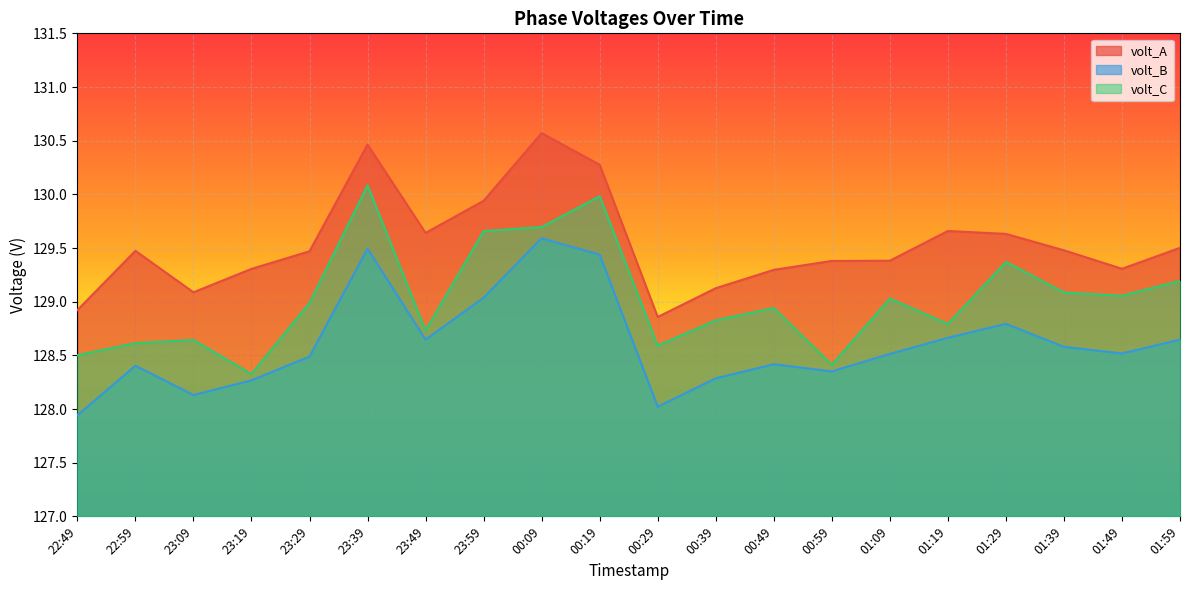

Which series has the widest spread of values?

volt_C